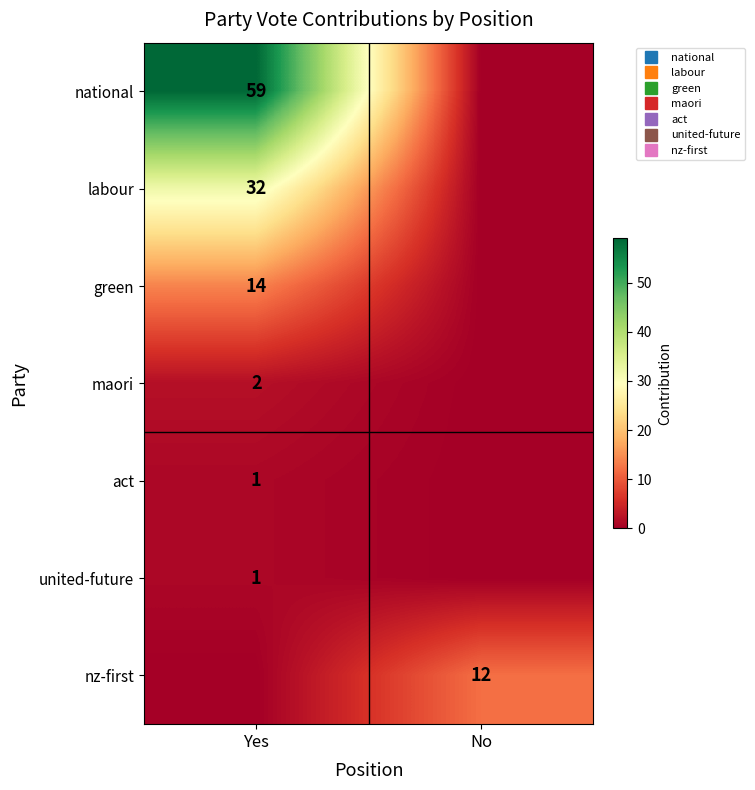

Which label corresponds to the largest value in the chart?

Yes